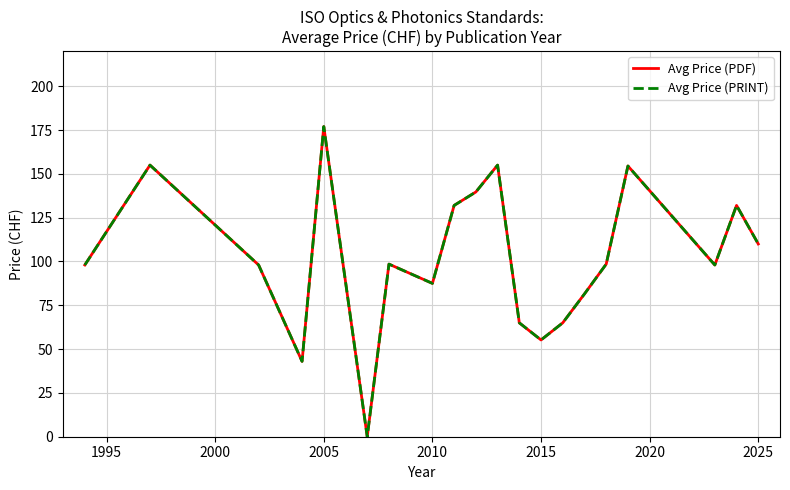

Does the chart display data point markers on the line(s)?

No